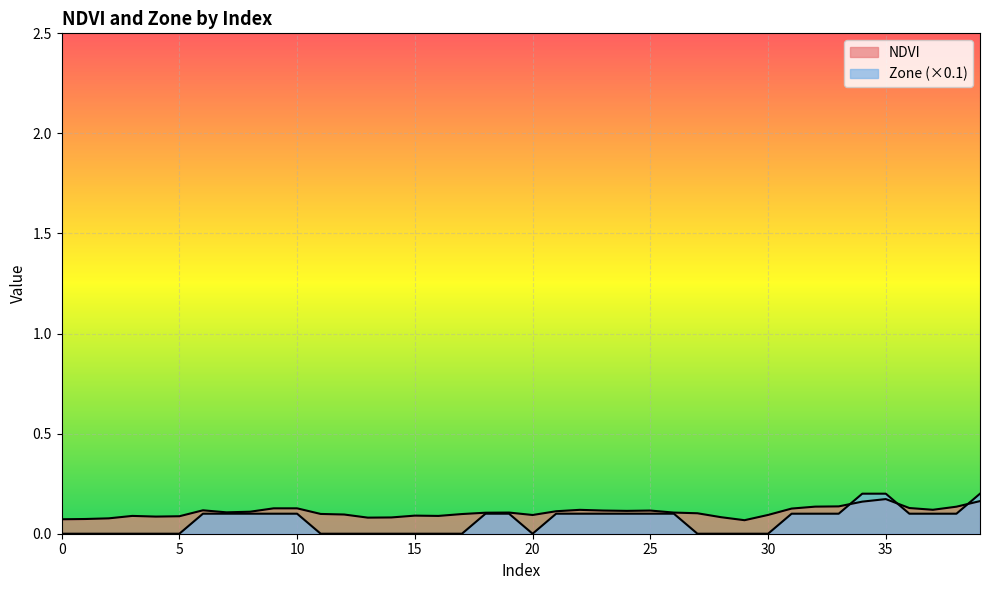

List the series in order of their peak value, lowest first.

NDVI, Zone